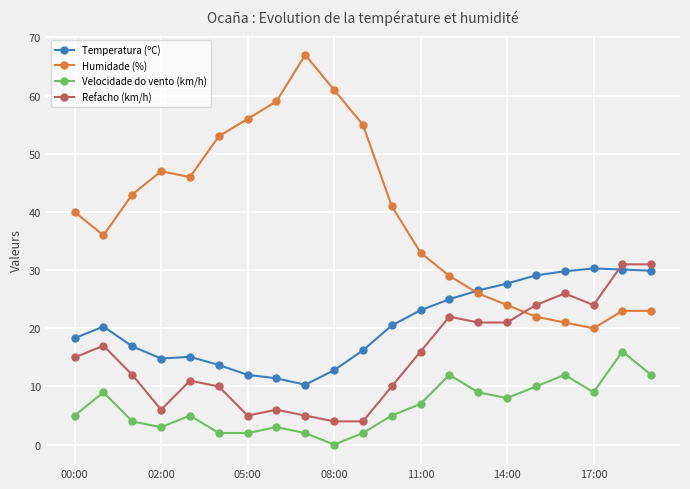

True or false: Velocidade do vento (km/h) and Humidade (%) intersect in this chart.

False